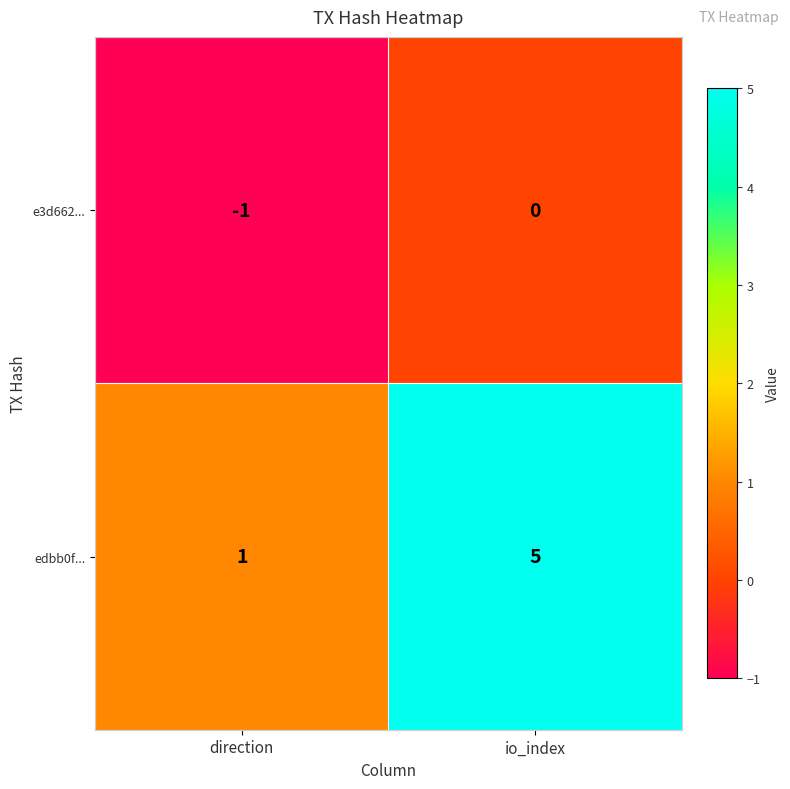

True or false: edbb0f... has a value of 8 at io_index.

False